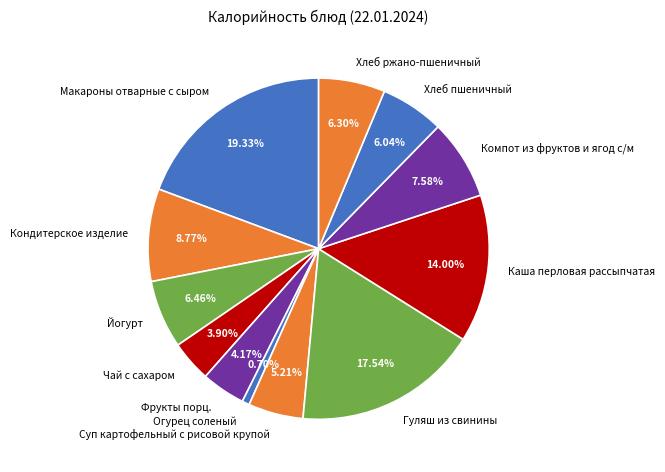

Is there a majority slice in this chart?

No